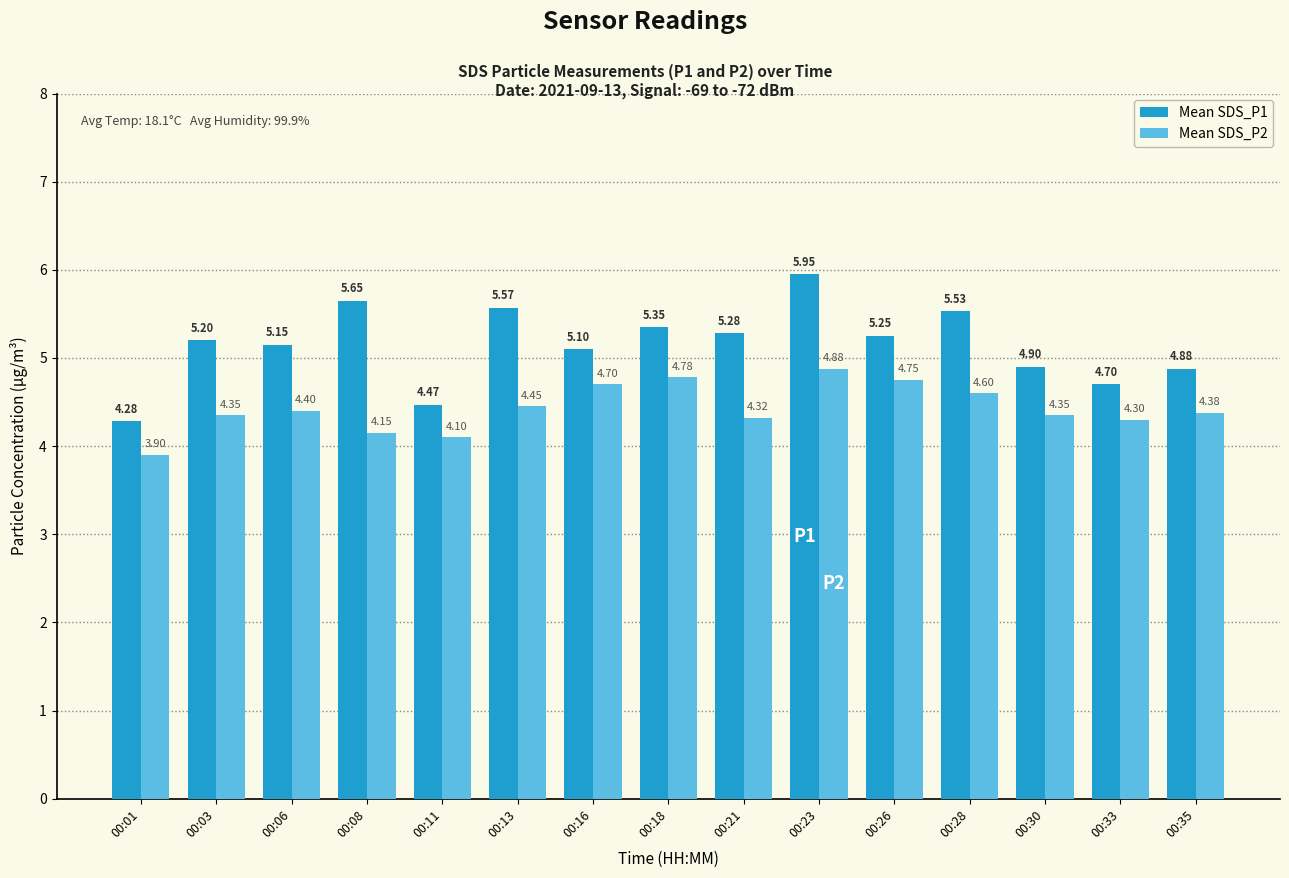

What is the difference between the maximum and minimum values in the Mean SDS_P2 series?

1.0